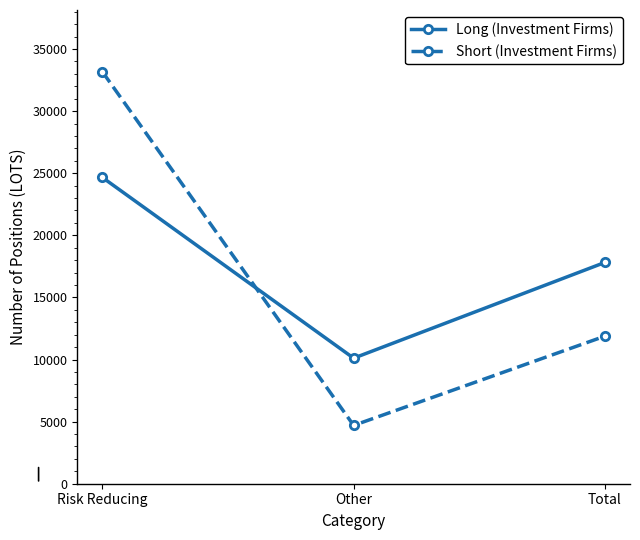

Is it true that Short (Investment Firms) equals 11880.0 at Total?

True